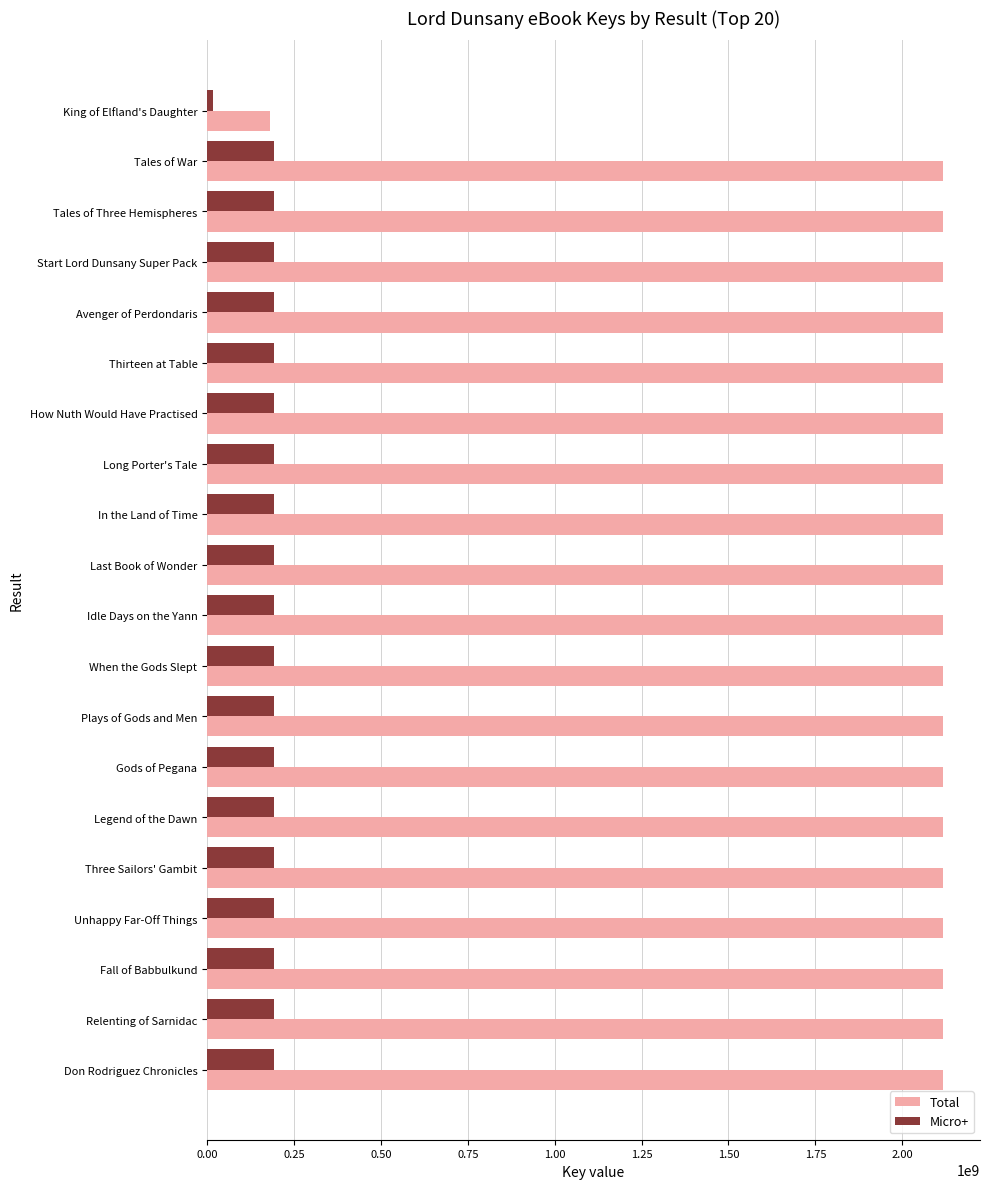

Which series has the largest total across all categories?

Total